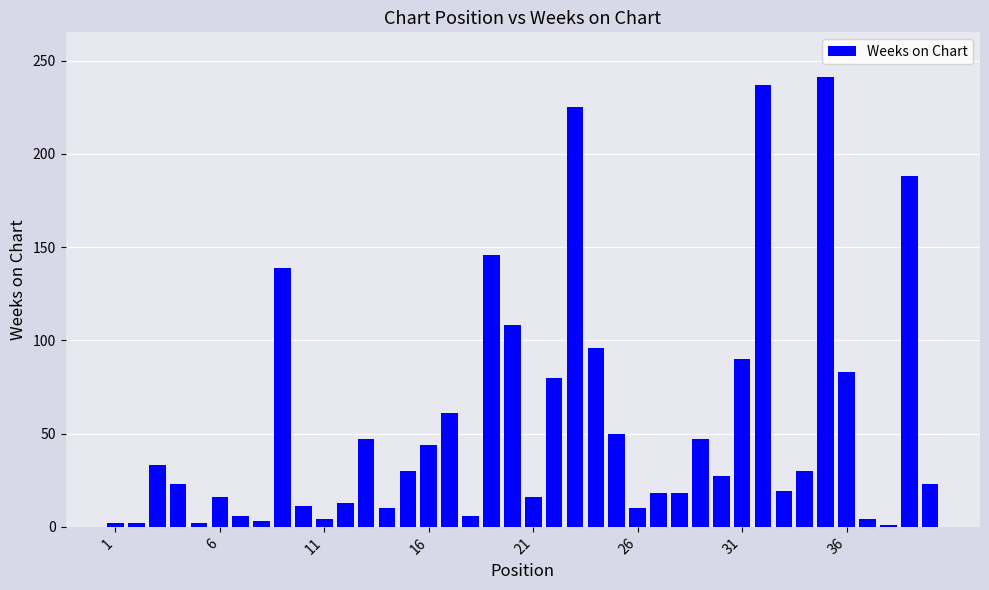

How many data points are less than 27?

20